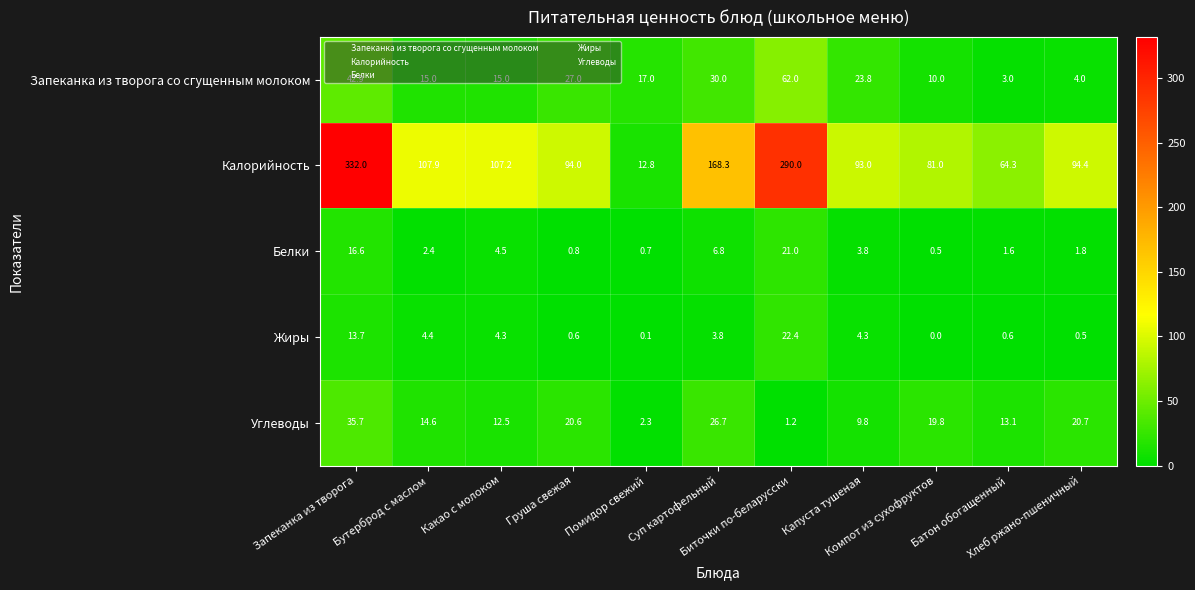

How many data points in Жиры are above 3?

6